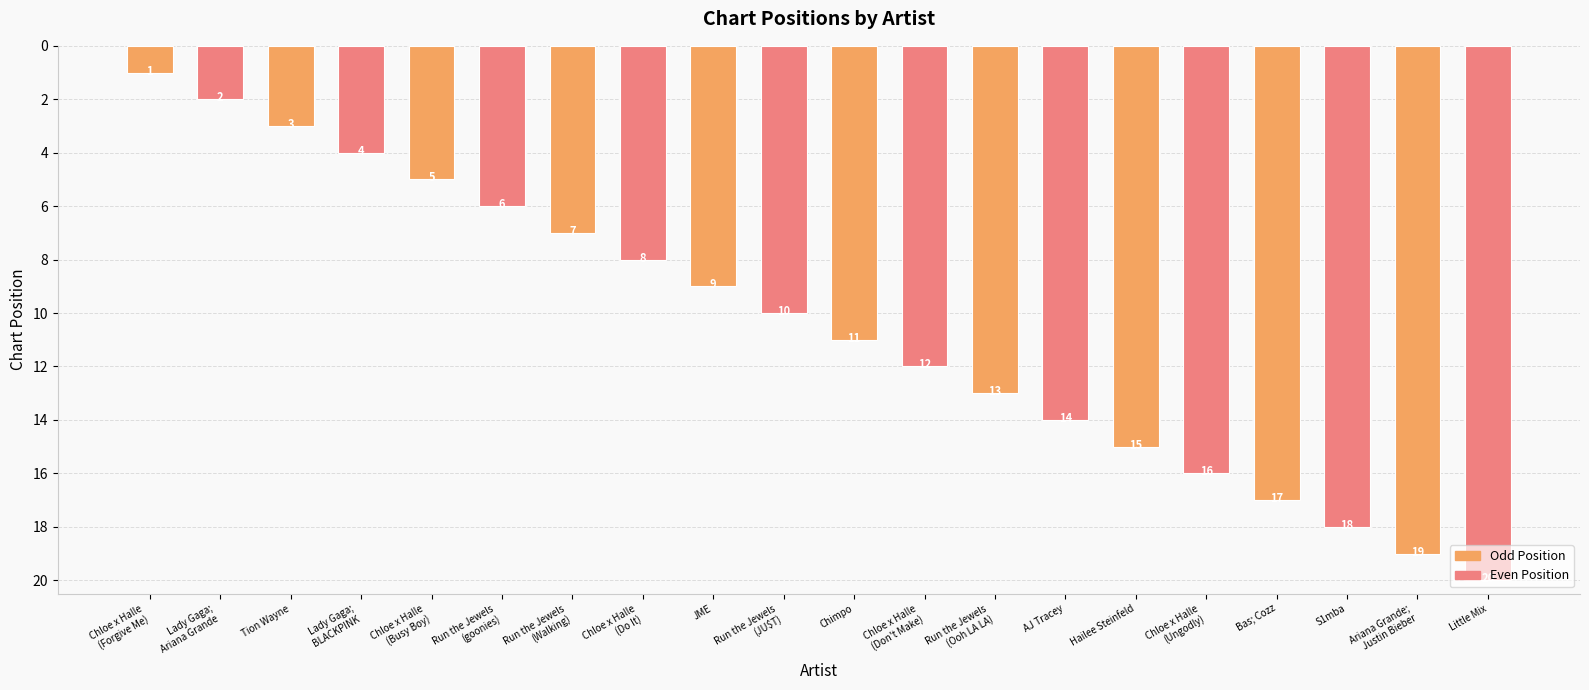

How many values are below 11?

10